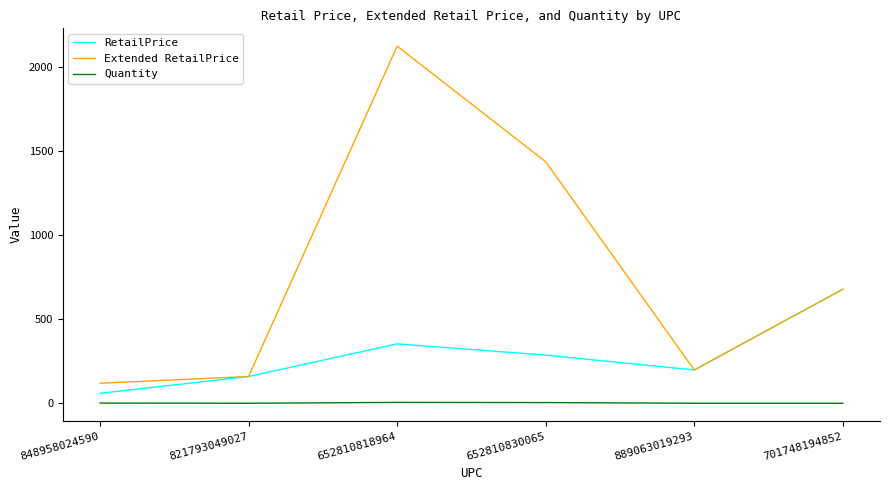

Which series has the largest total across all categories?

Extended RetailPrice